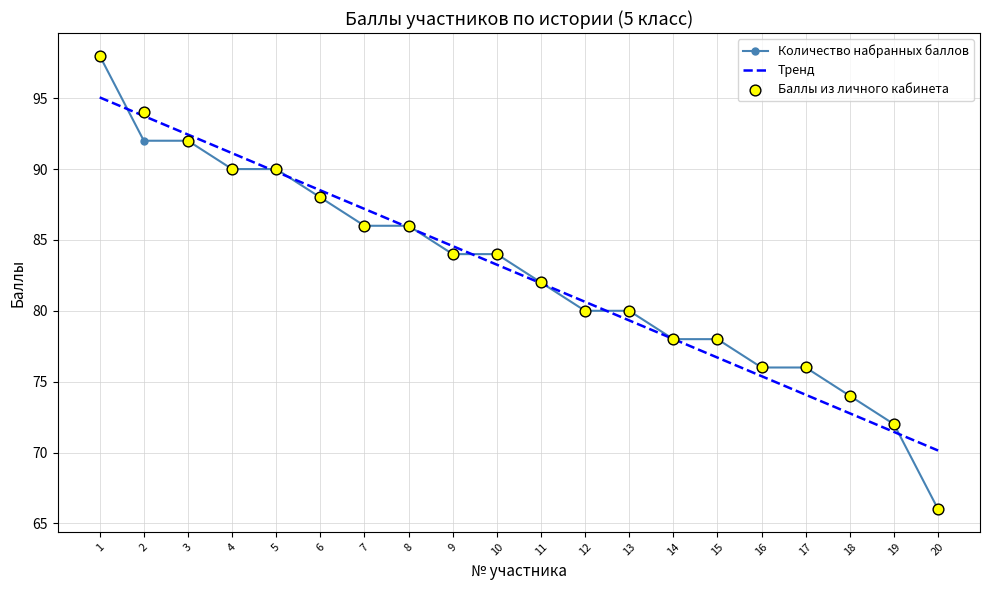

At how many categories does at least one series exceed 90?

4